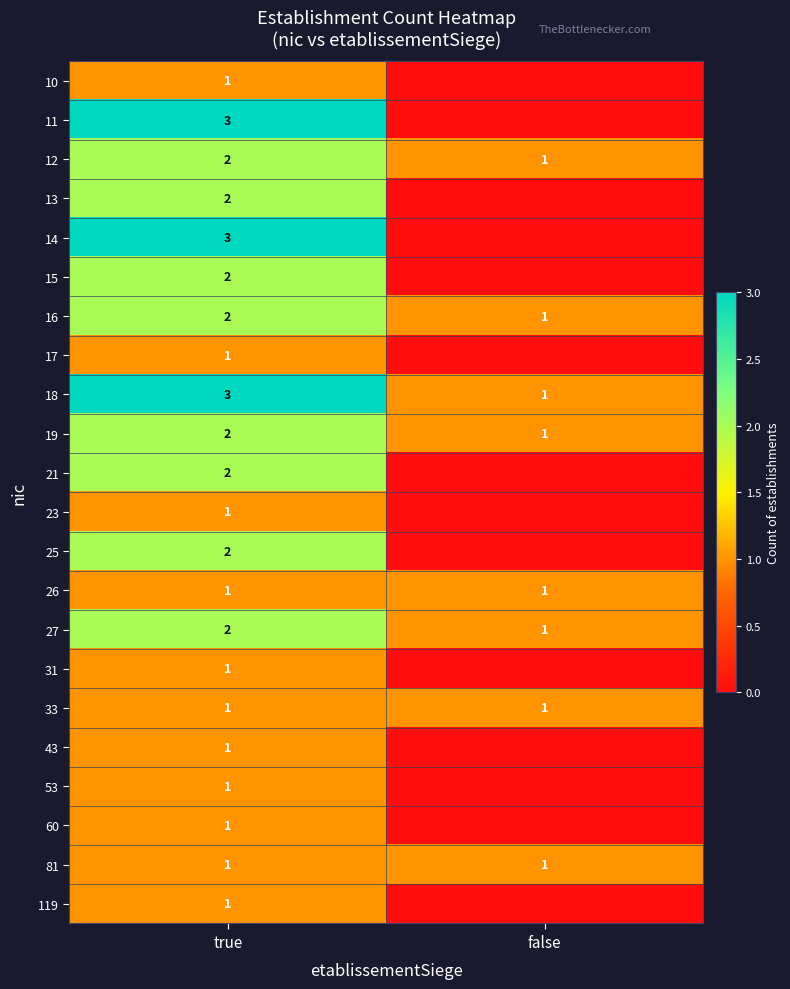

The value of 11 at true is 3. True or false?

True